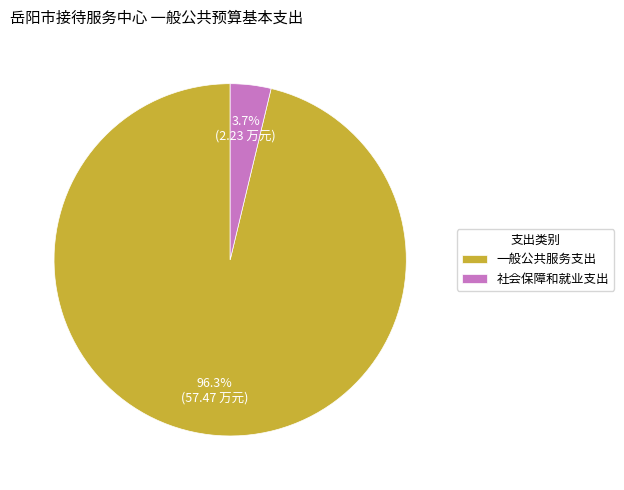

To the nearest percent, what is the difference between the largest and smallest slice percentages?

93%